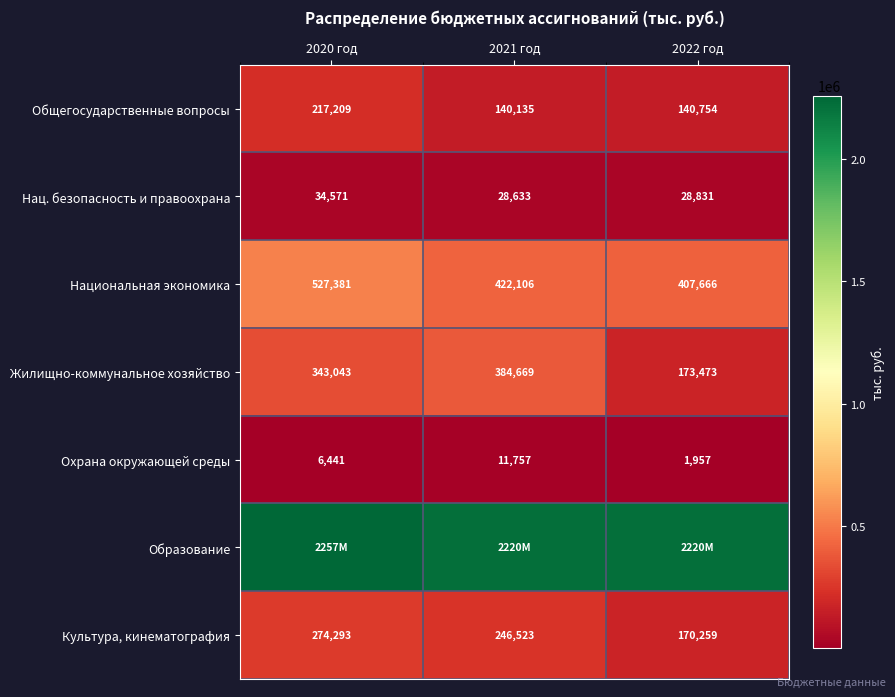

At which category is the sum across all series the highest?

2020 год